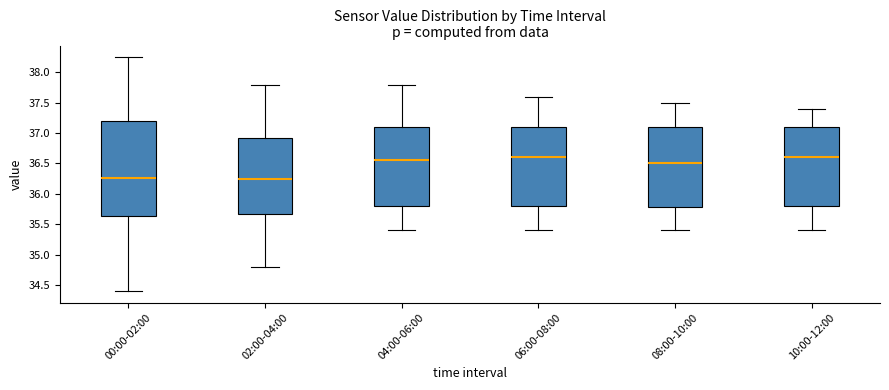

Where is the lower edge of the box for 10:00-12:00 on the y-axis? The values are not printed on the chart, so give them approximately, as read against the axis.

35.80